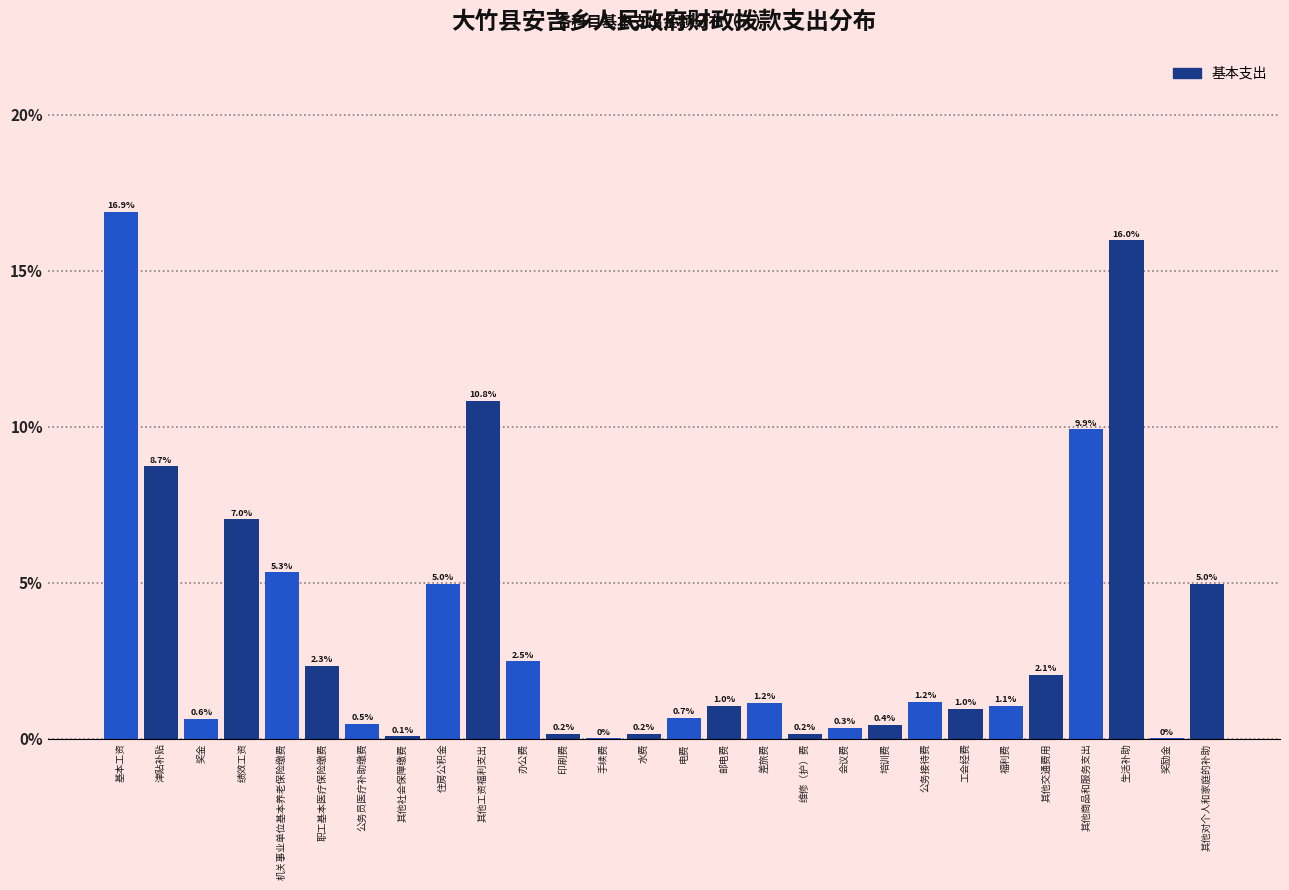

Are the bars horizontal?

No